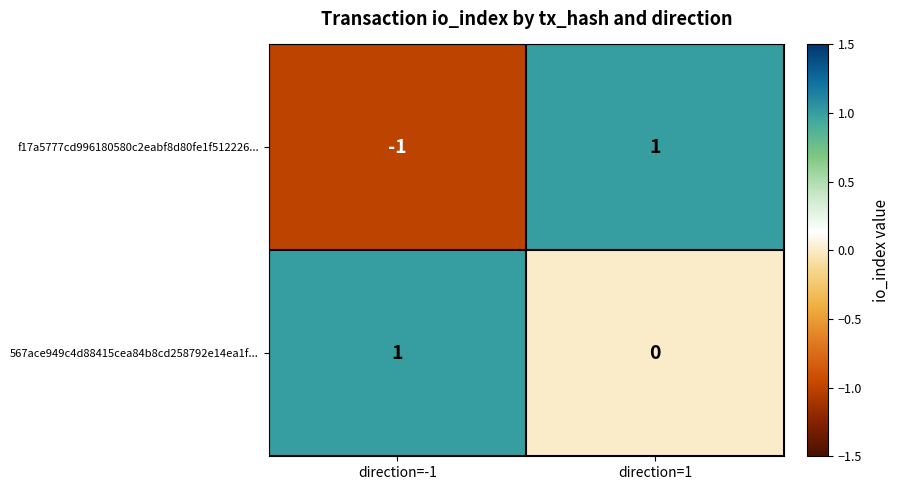

The value of 567ace949c4d88415cea84b8cd258792e14ea1f... at direction=-1 is 1. True or false?

True